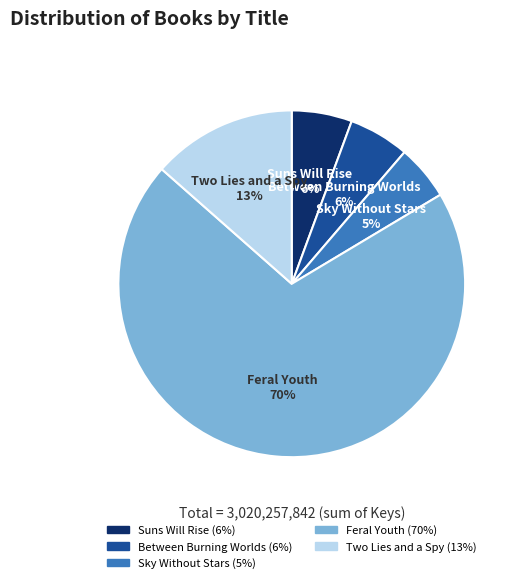

What is the largest slice in the pie chart?

Feral Youth